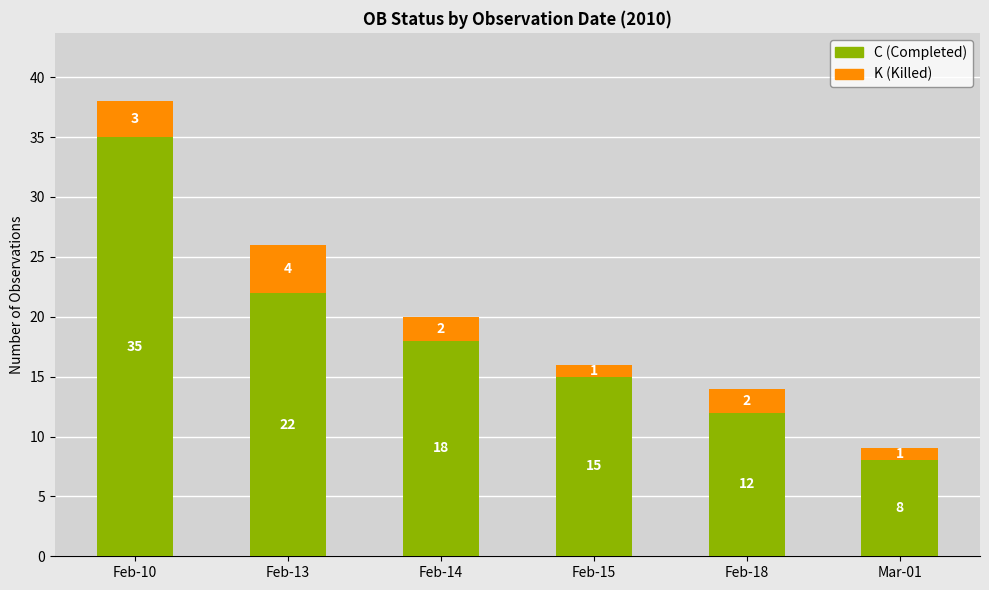

What are all the series names shown in the legend?

C (Completed), K (Killed)